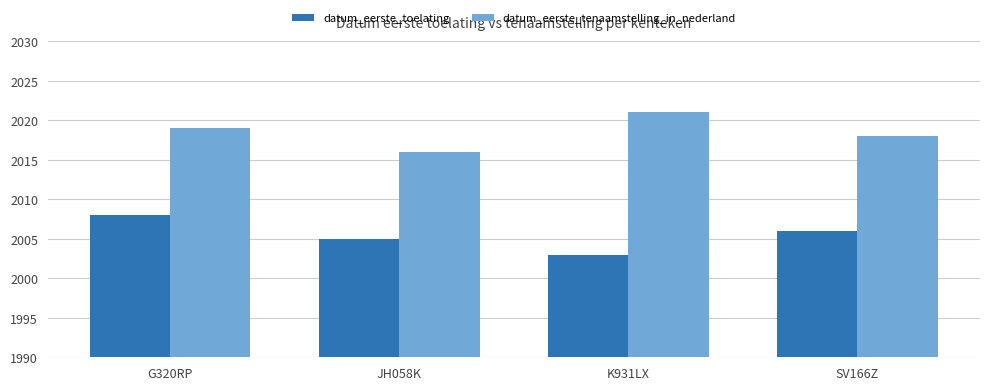

What is the label of the 2nd bar from the left?

JH058K